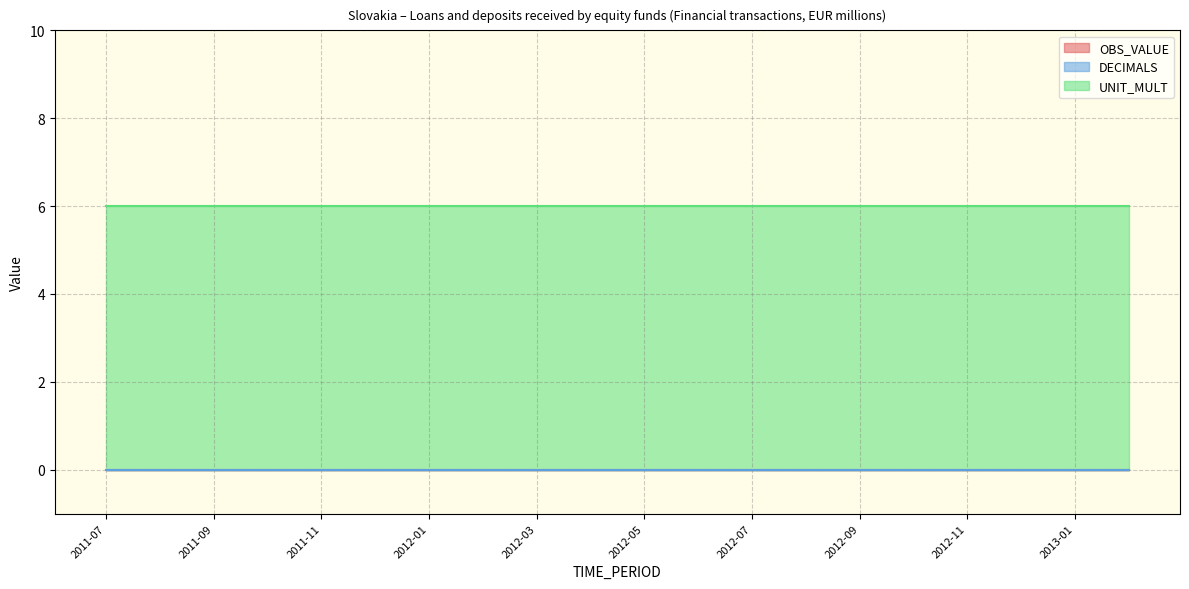

True or false: UNIT_MULT and OBS_VALUE intersect in this chart.

False